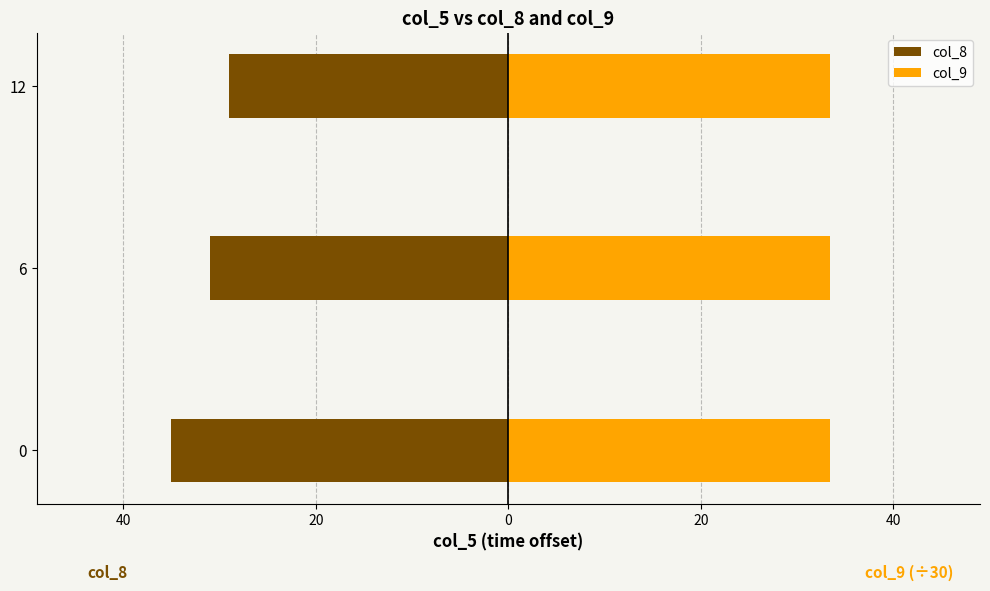

Which series has the largest range (max minus min)?

col_8